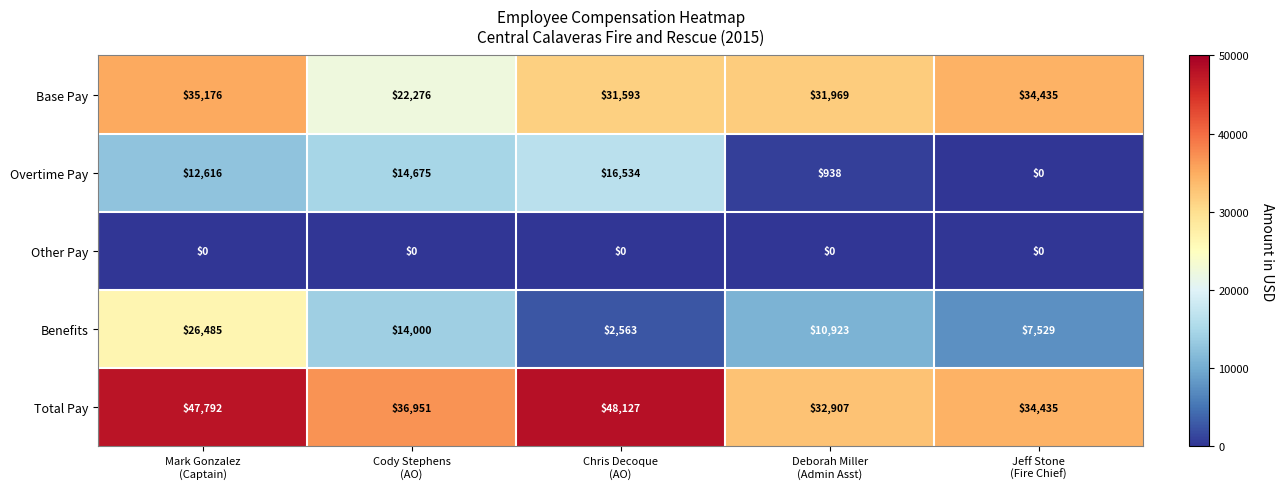

What is the difference between the maximum and minimum values in the Base Pay series?

12900